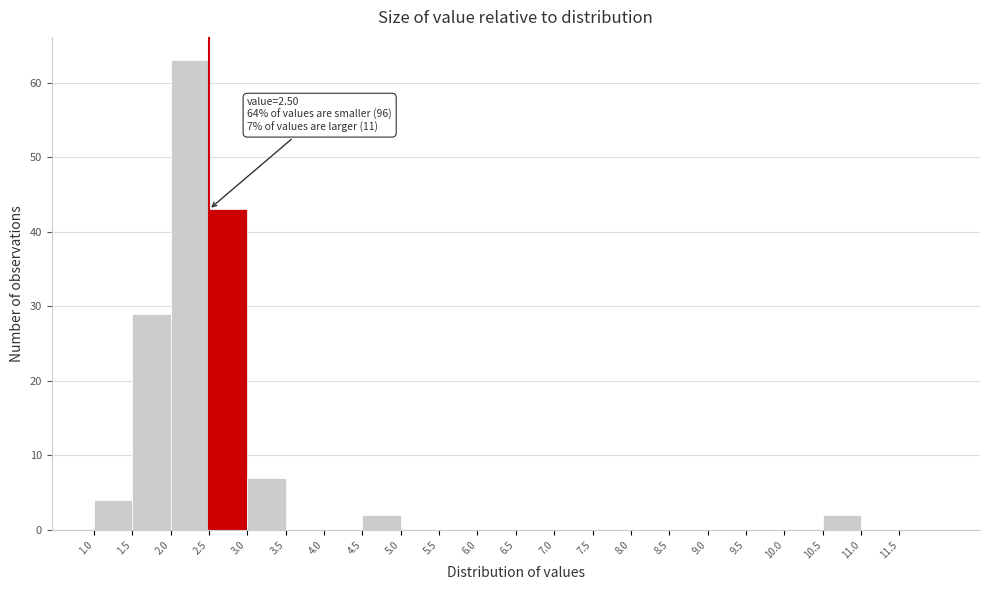

Over which range of the x-axis is the bar tallest?

2.0 to 2.5